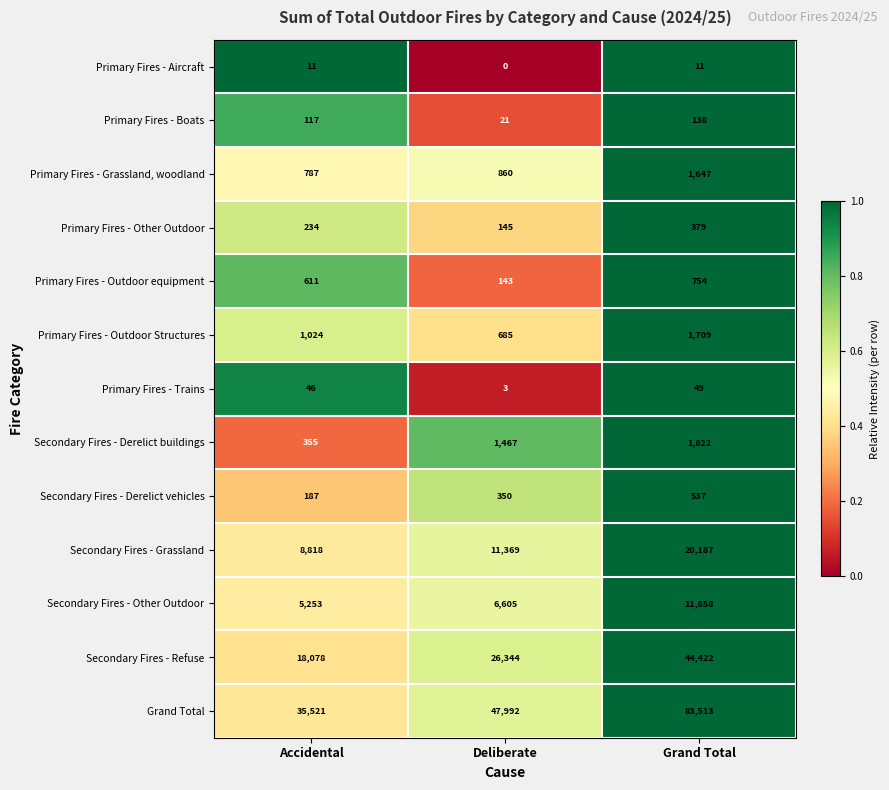

What is the greatest value displayed?

83513